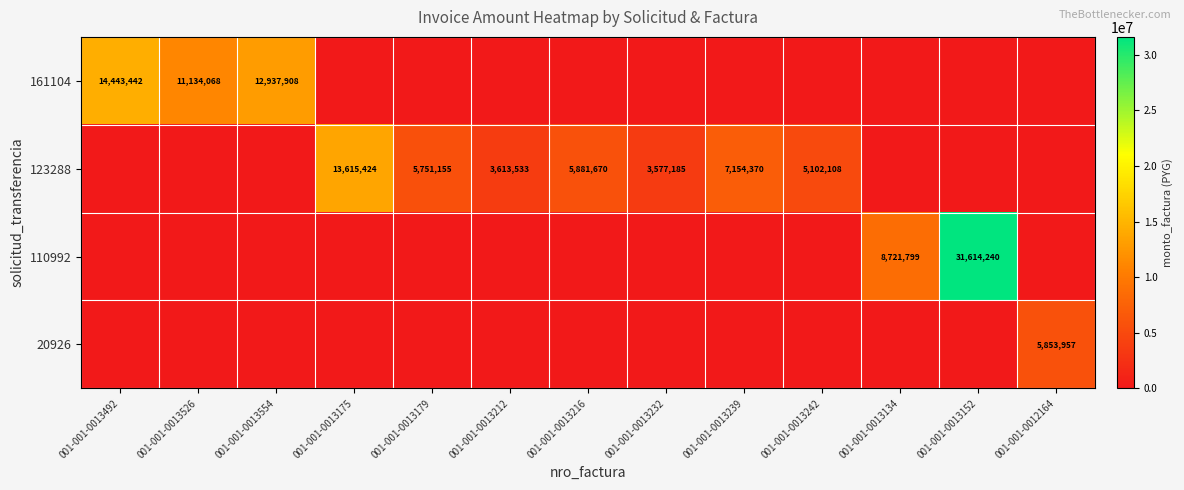

The 20926 series shows 5853957 at 001-001-0012164. True or false?

True